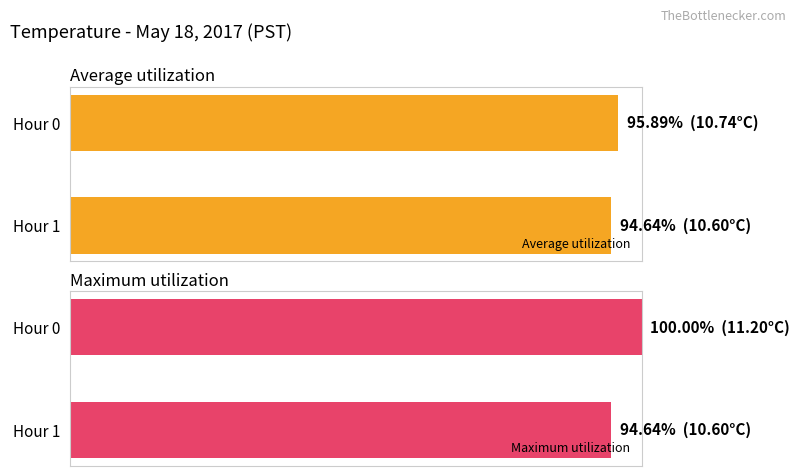

The Maximum utilization series shows 94.6 at Hour 1. True or false?

True